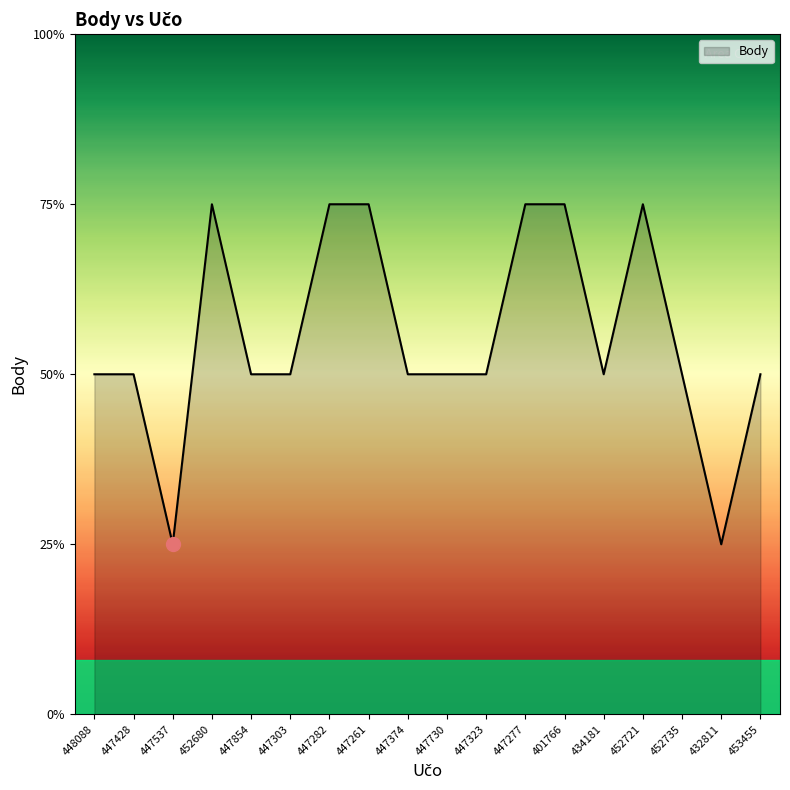

True or false: there are more than 0 points higher than both neighbors.

True